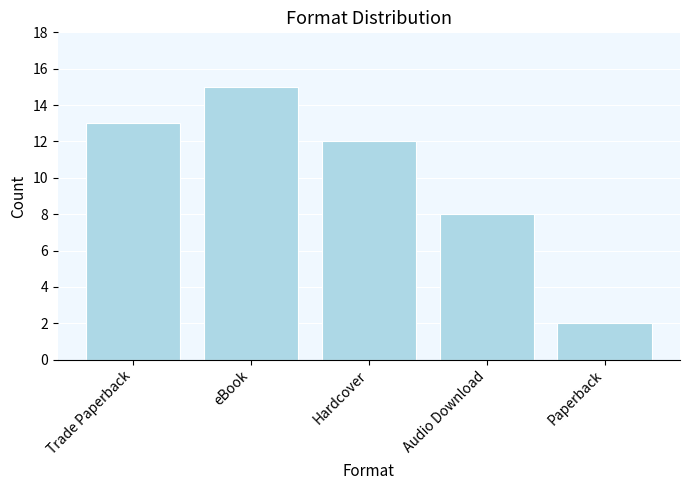

The value at Paperback is 1. True or false?

False